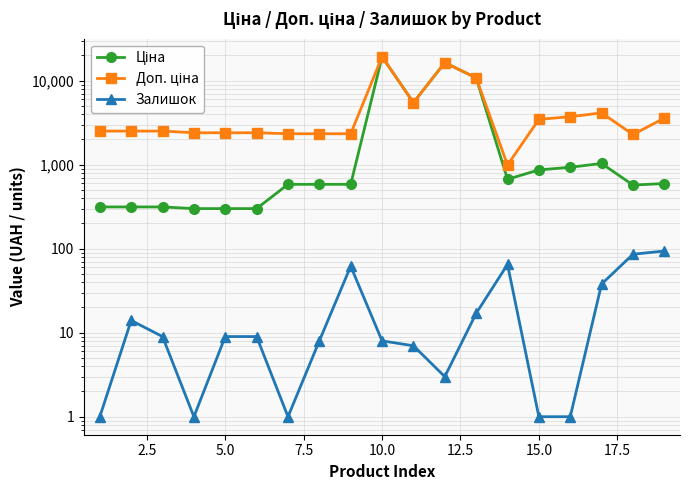

In Ціна, how many points are lower than both neighbors (excluding endpoints)?

3